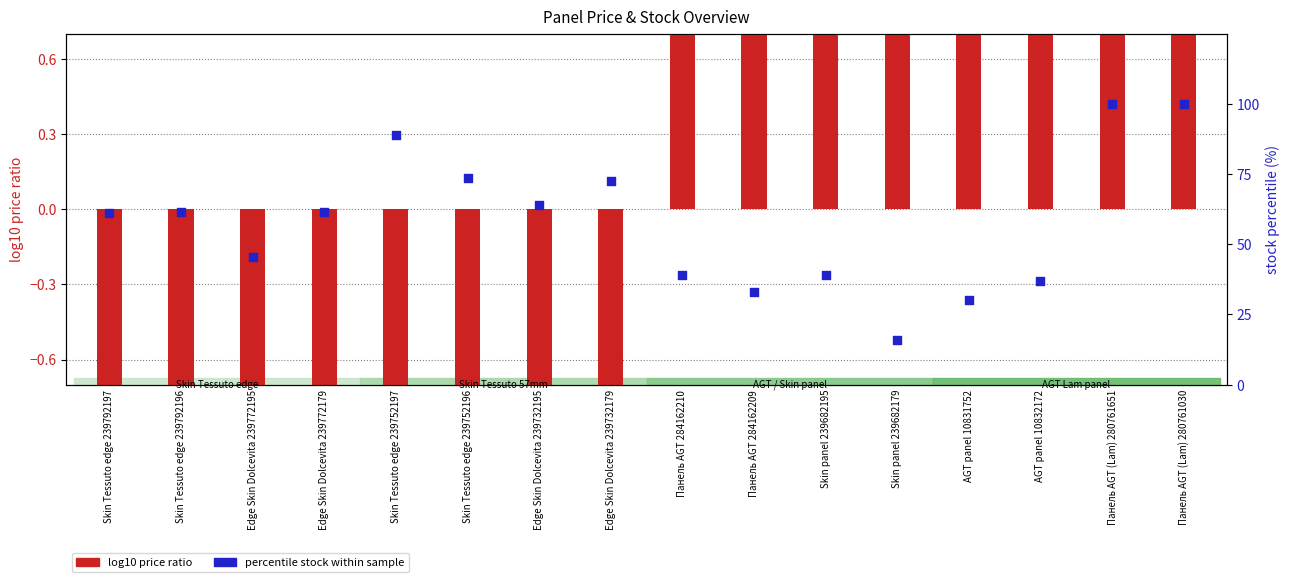

Which series contains the lowest Y value?

log10 price ratio